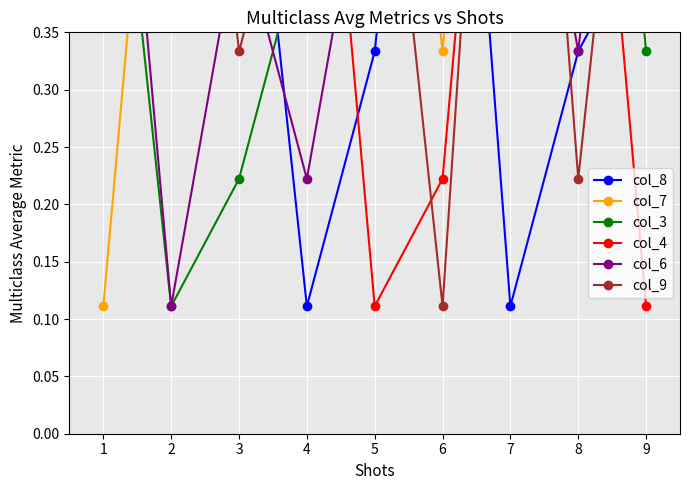

Which series has the largest total across all categories?

col_7